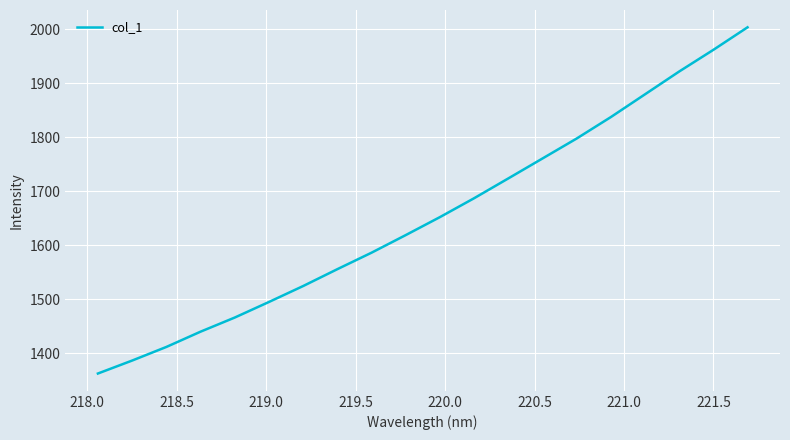

What is the difference between the maximum and minimum values?

641.6